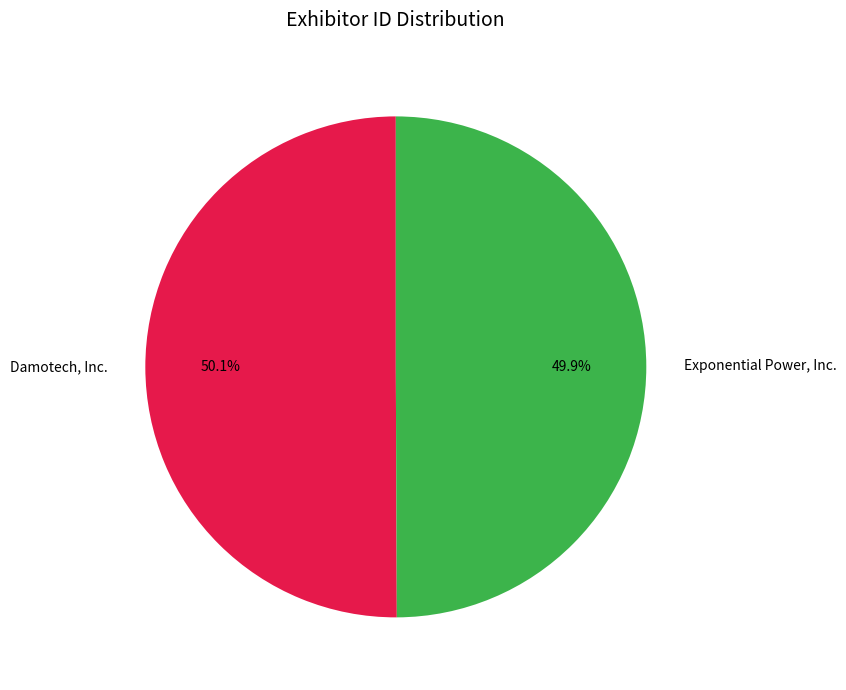

The Damotech, Inc. slice represents 61% of the pie. True or false?

False